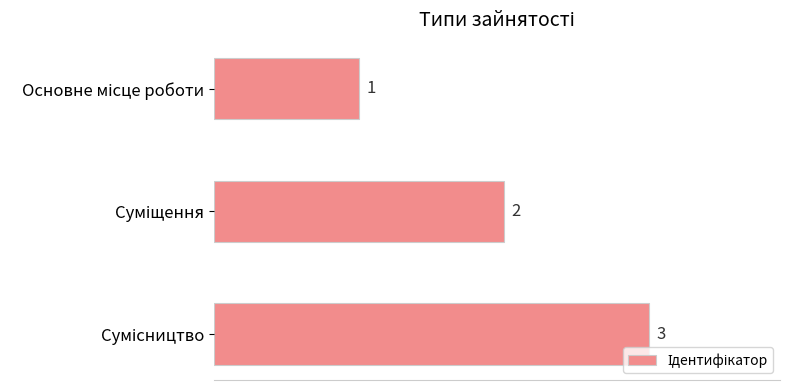

How many values are between 1 and 3?

3